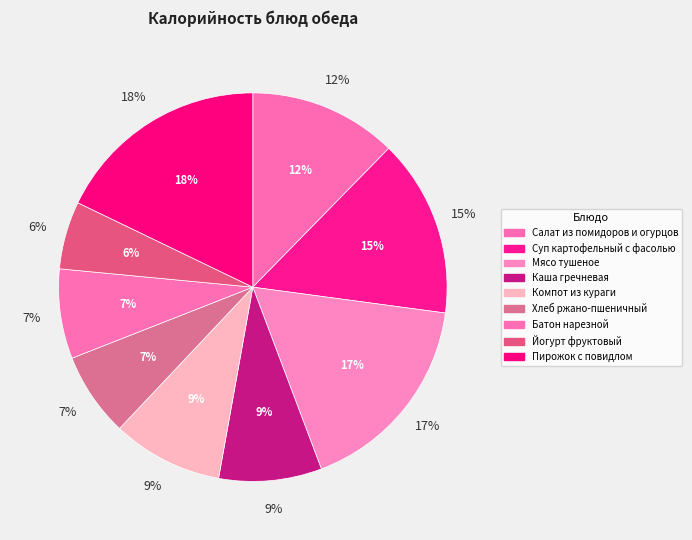

To the nearest percent, what portion does Каша гречневая represent?

9%